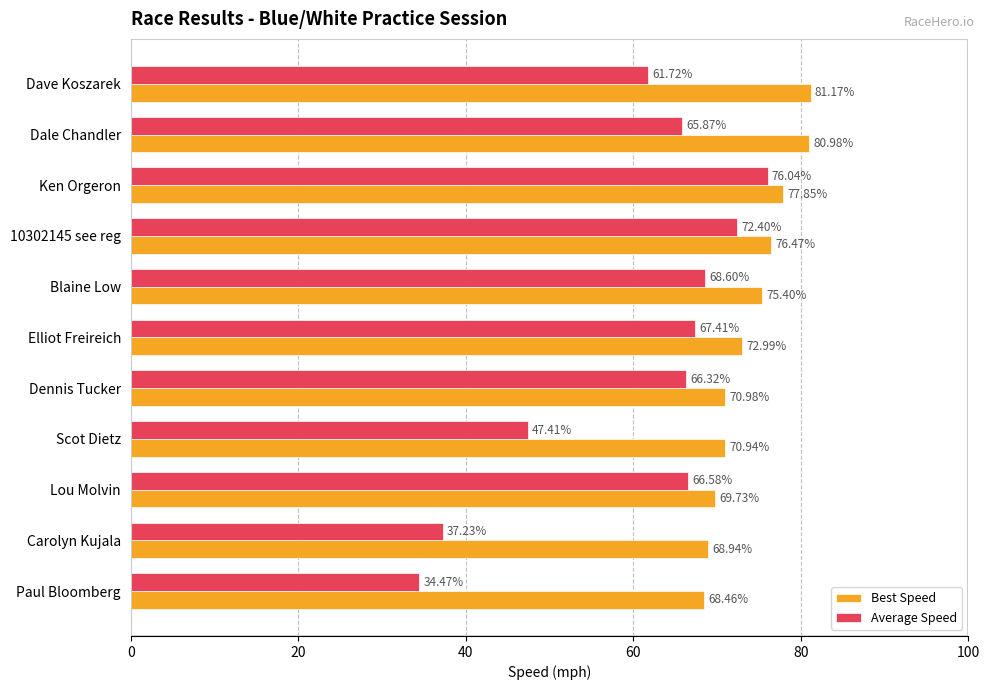

List the labels in order of Best Speed value, largest first.

Dave Koszarek, Dale Chandler, Ken Orgeron, 10302145 see reg, Blaine Low, Elliot Freireich, Dennis Tucker, Scot Dietz, Lou Molvin, Carolyn Kujala, Paul Bloomberg